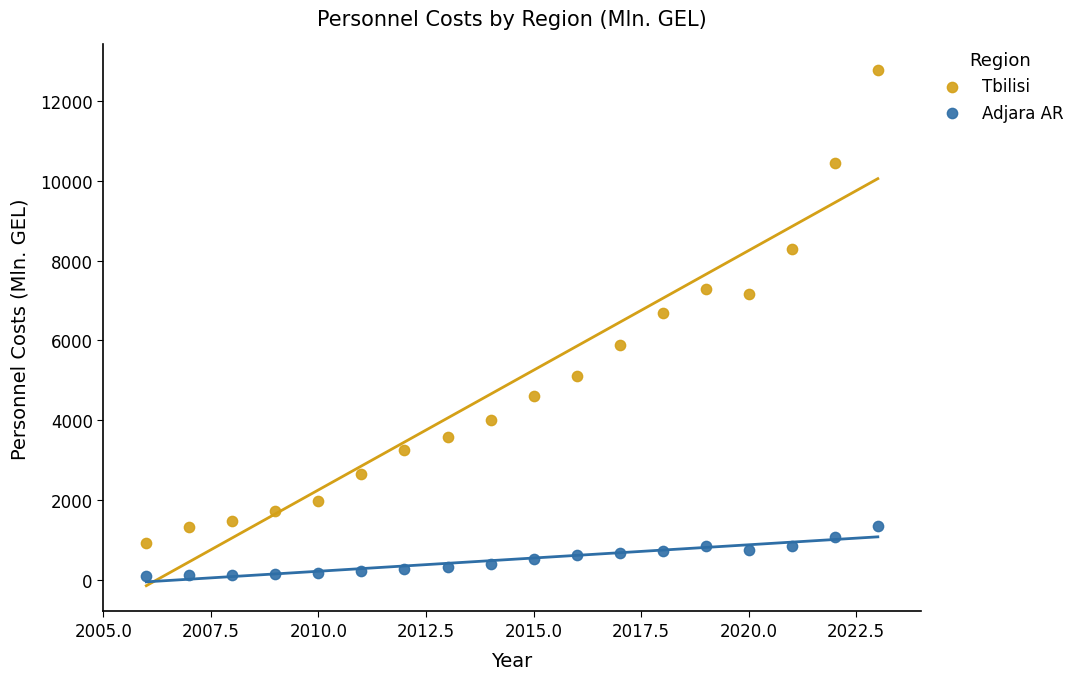

Which series has the largest Y range (max minus min)?

Tbilisi